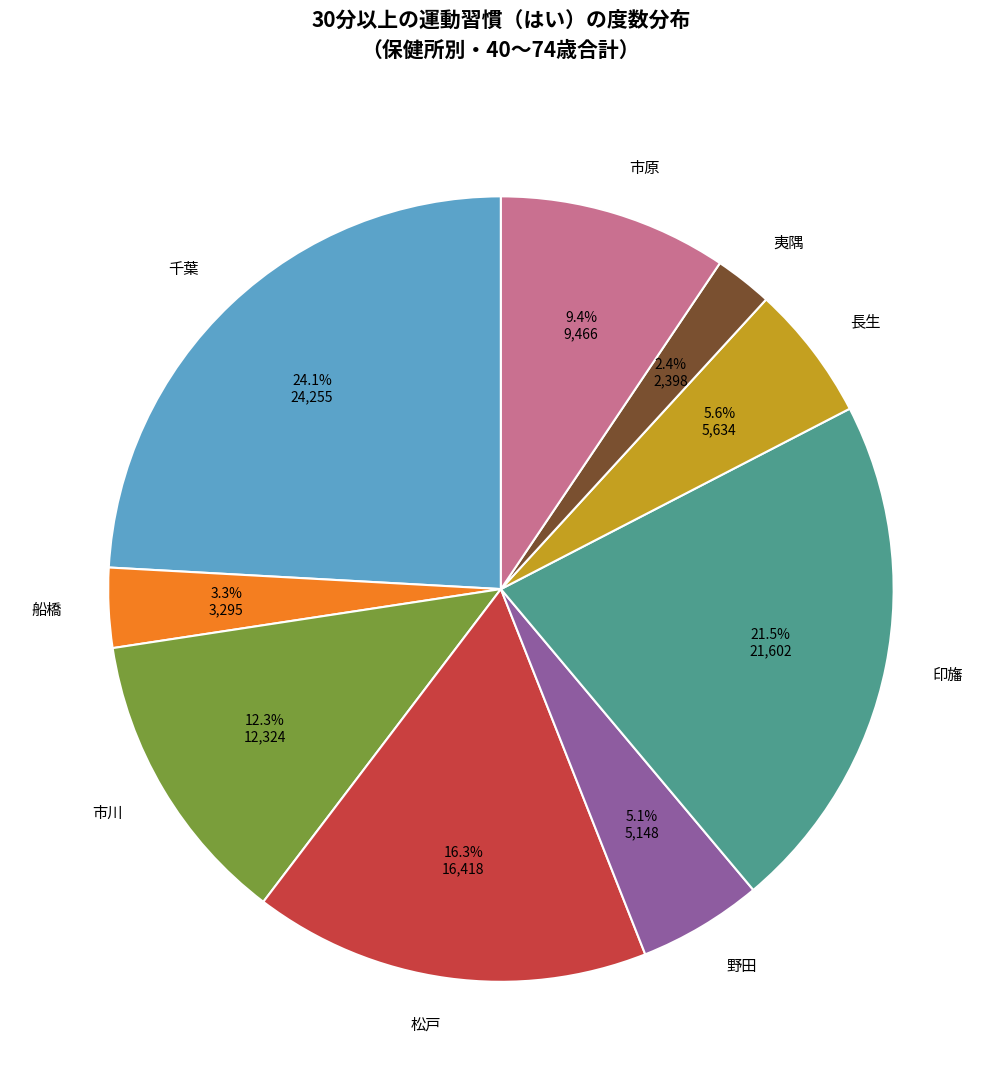

Which slice is the largest?

千葉